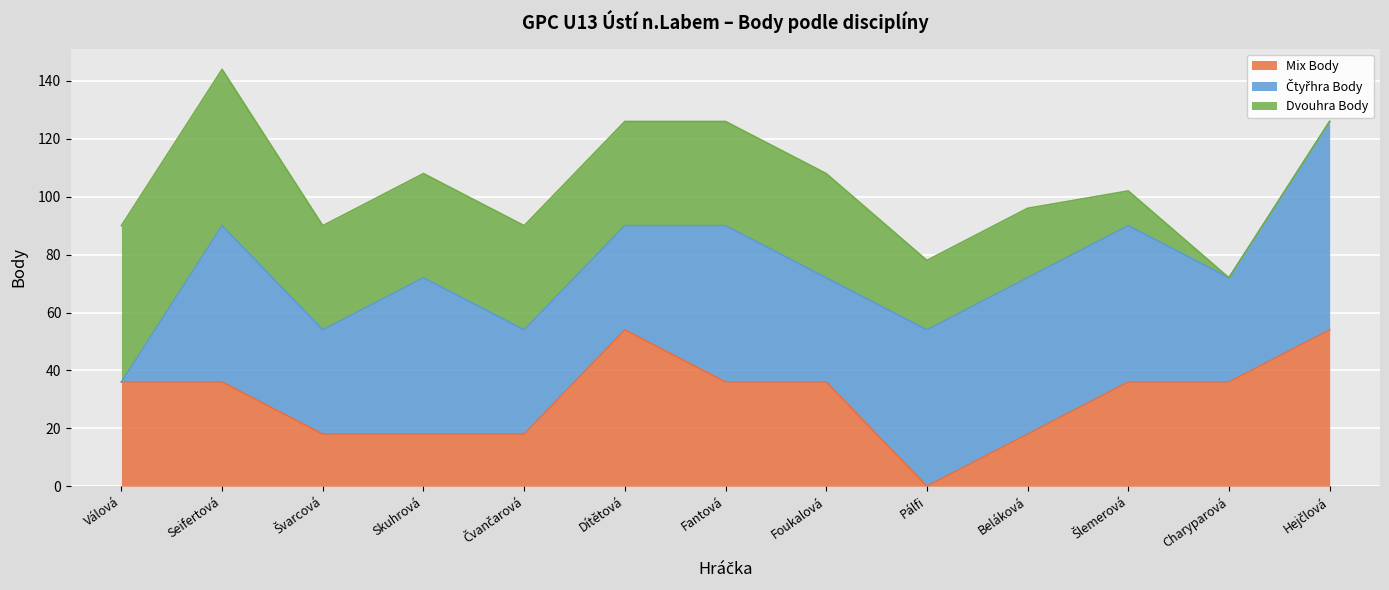

What is the sum of the Dvouhra Body values at Hejčlová Klára and Dítětová Eliška?

36